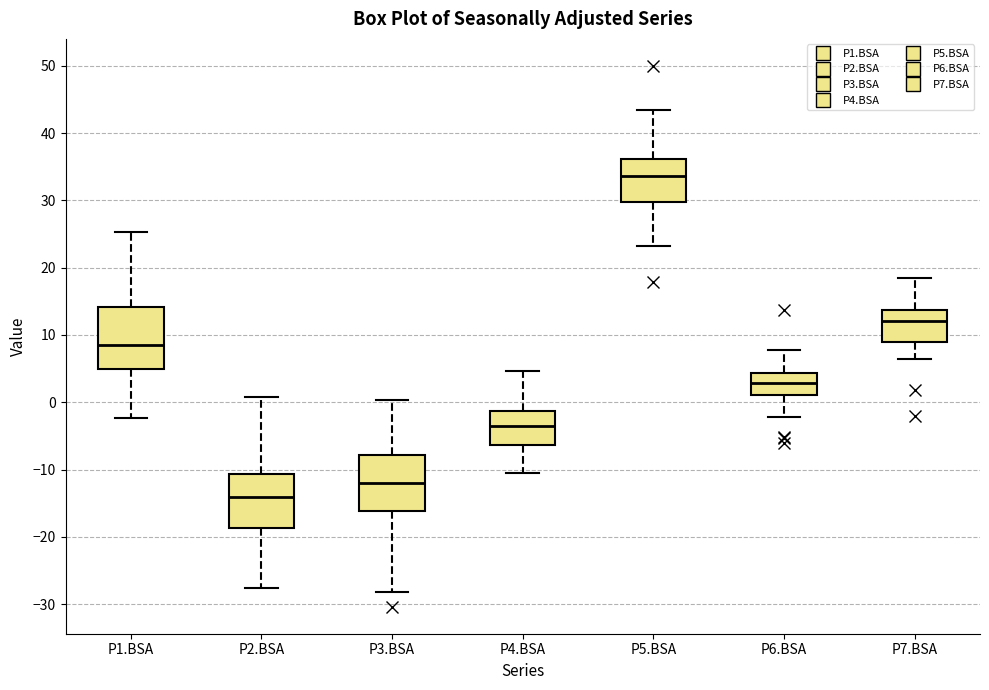

Where does the upper whisker of the box for P1.BSA end on the y-axis? The values are not printed on the chart, so give them approximately, as read against the axis.

25